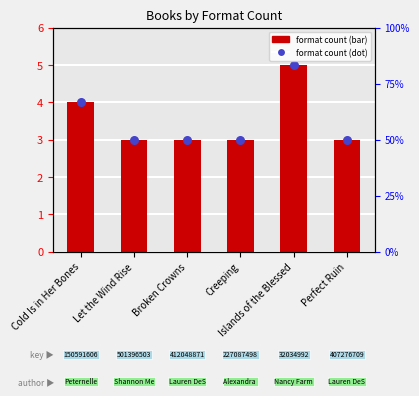

Which series contains the lowest Y value?

Number of Formats